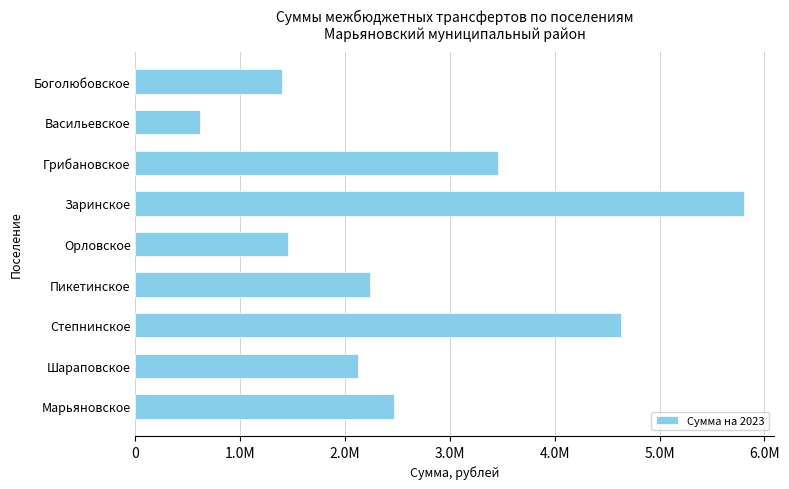

What is the maximum value shown in the chart?

5805308.9